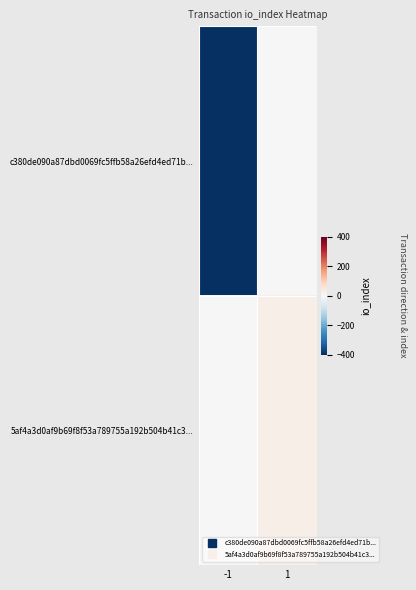

At which category is the sum across all series the highest?

1